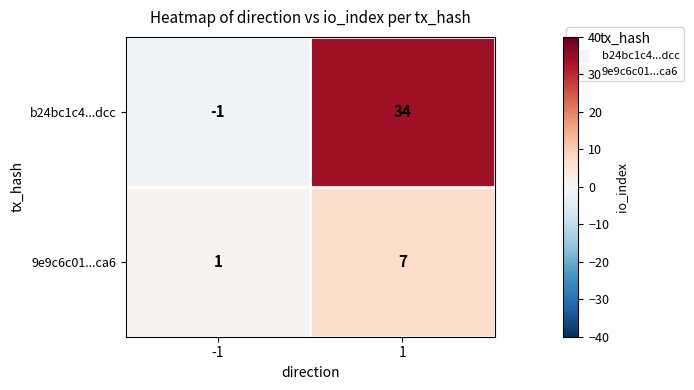

How many data points does each series have?

2